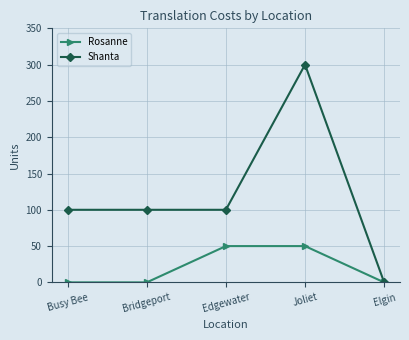

What is the label of the 4th point from the right?

Bridgeport